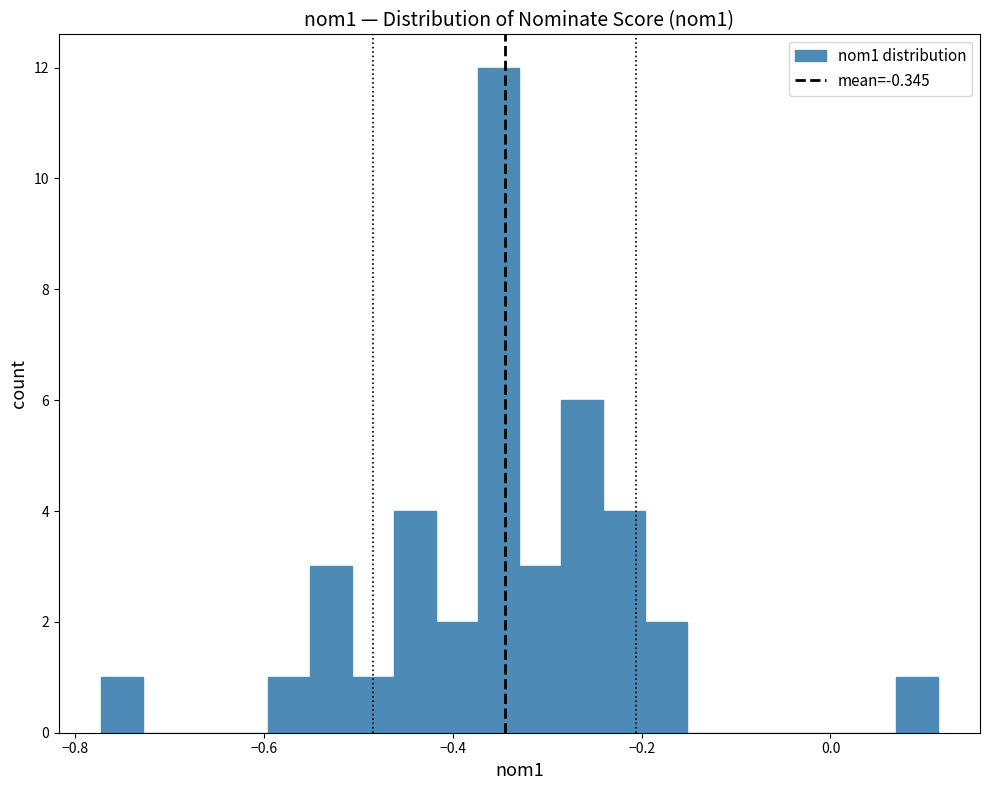

Around what value on the x-axis is the tallest bar? Give the approximate position of its centre, as read against the axis.

-0.36